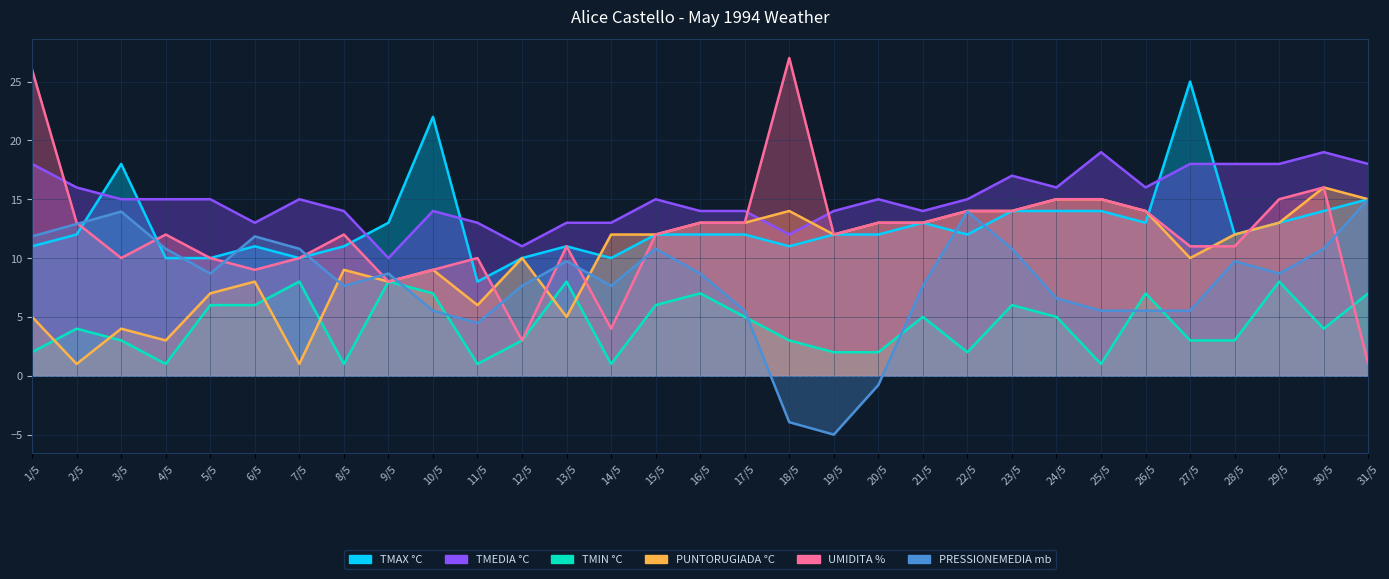

What is the difference between the maximum and minimum values in the UMIDITA % series?

26.0